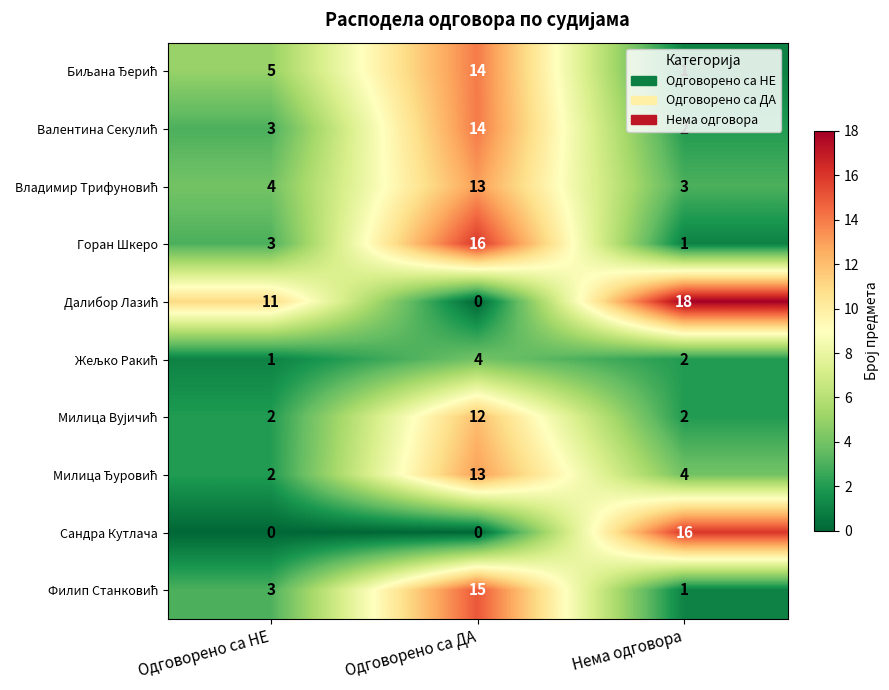

What is the difference between the highest and lowest values at Нема одговора?

17